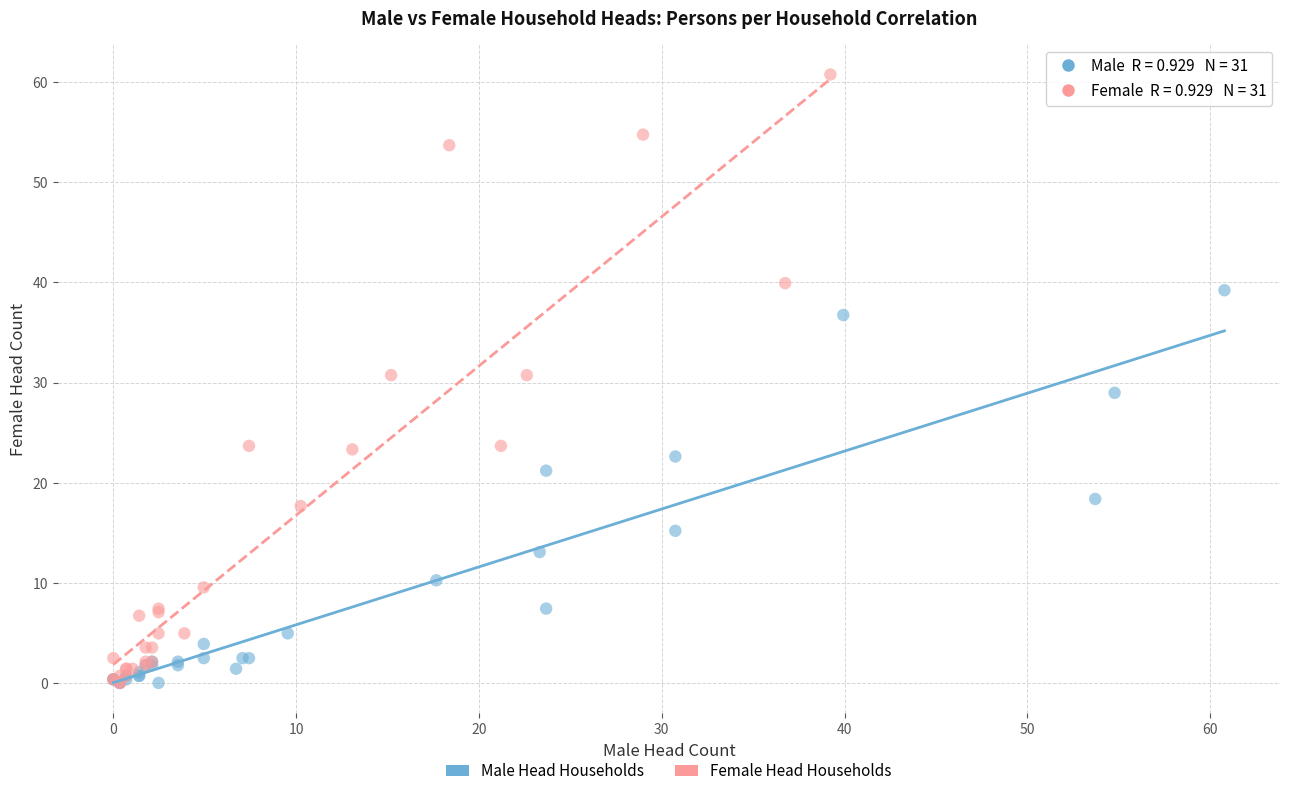

Which series has the largest Y range (max minus min)?

Female Head Households